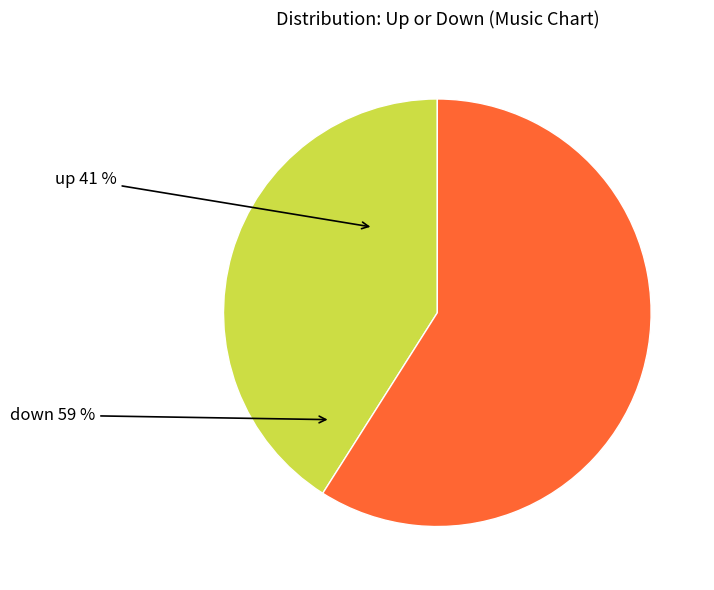

What is the total percentage of down and up?

100.0%